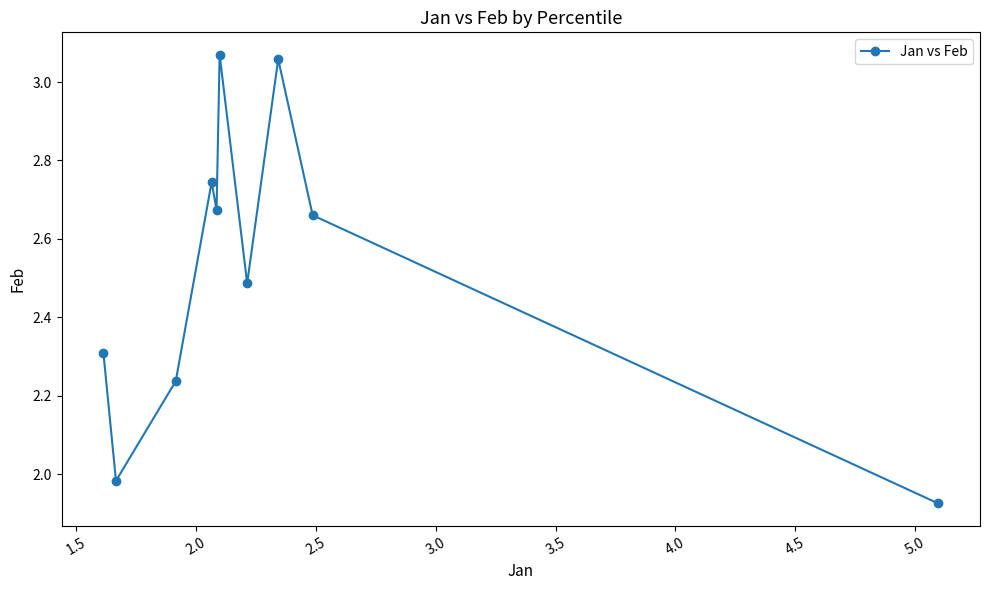

What is the difference between the maximum and minimum values?

1.1